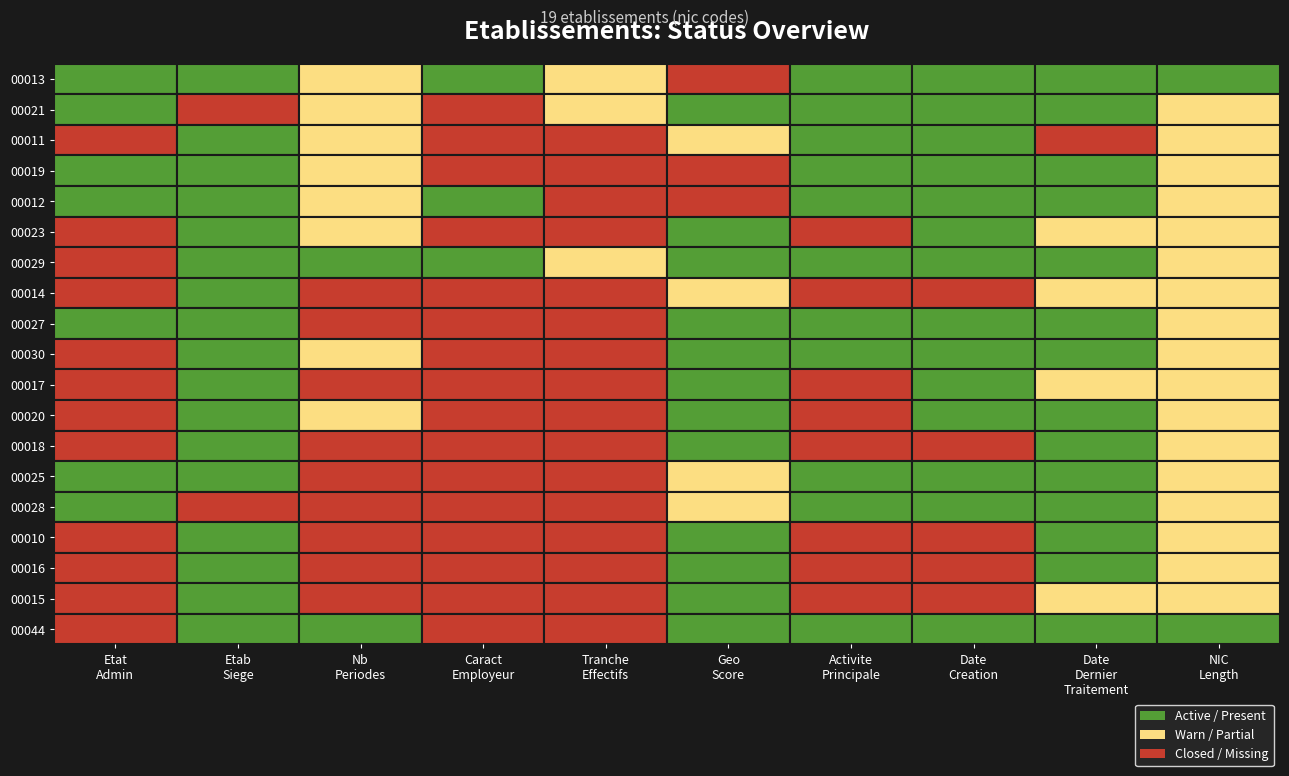

Which series has the largest total across all categories?

00013